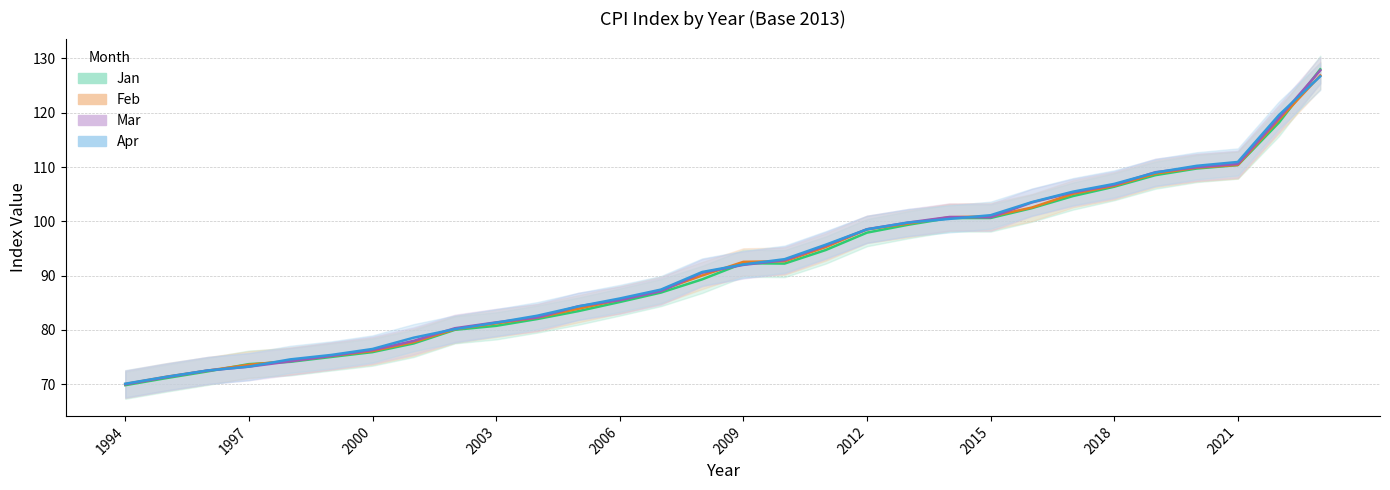

At which category does the chart reach its peak across all series?

2023